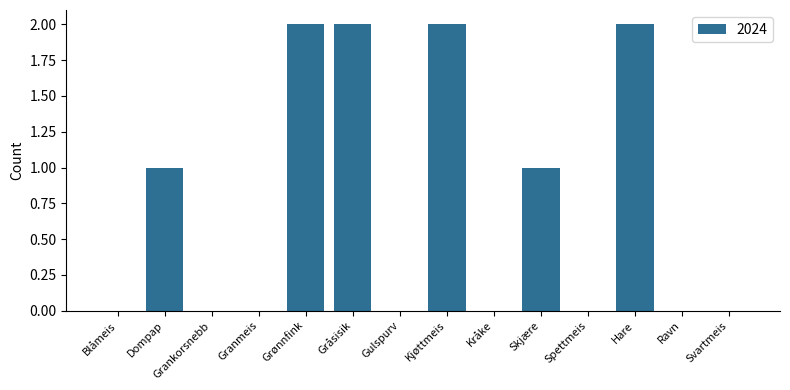

Is it true that the value at Hare is 2?

True